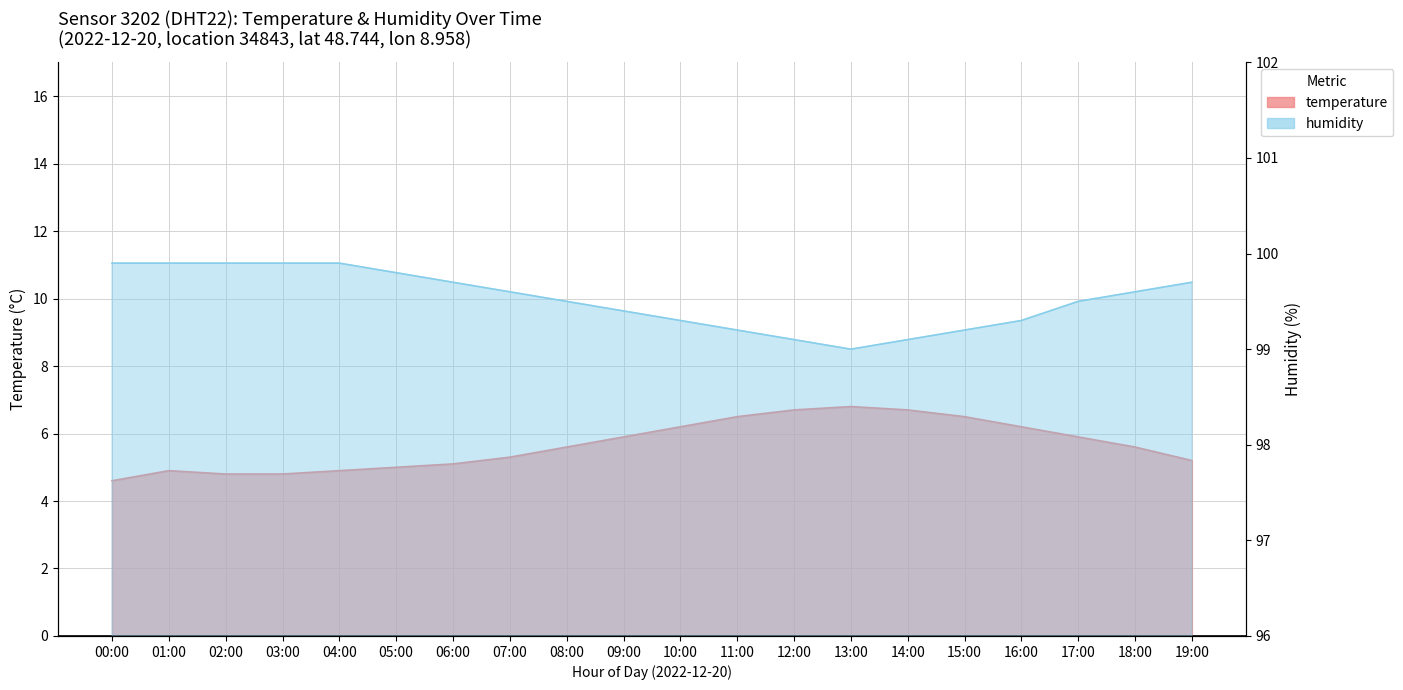

What is the average value of the temperature series?

5.7